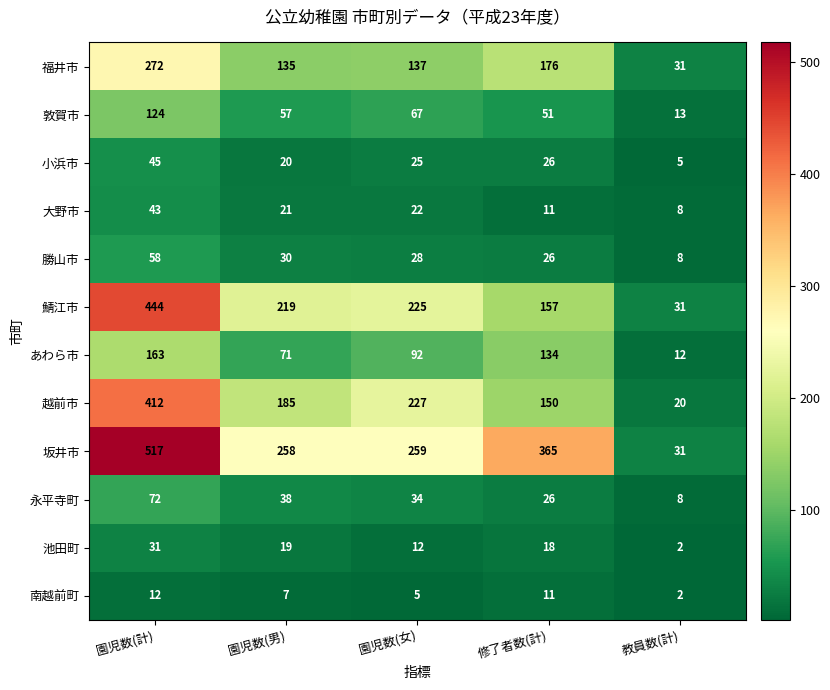

Which series has the largest range (max minus min)?

坂井市